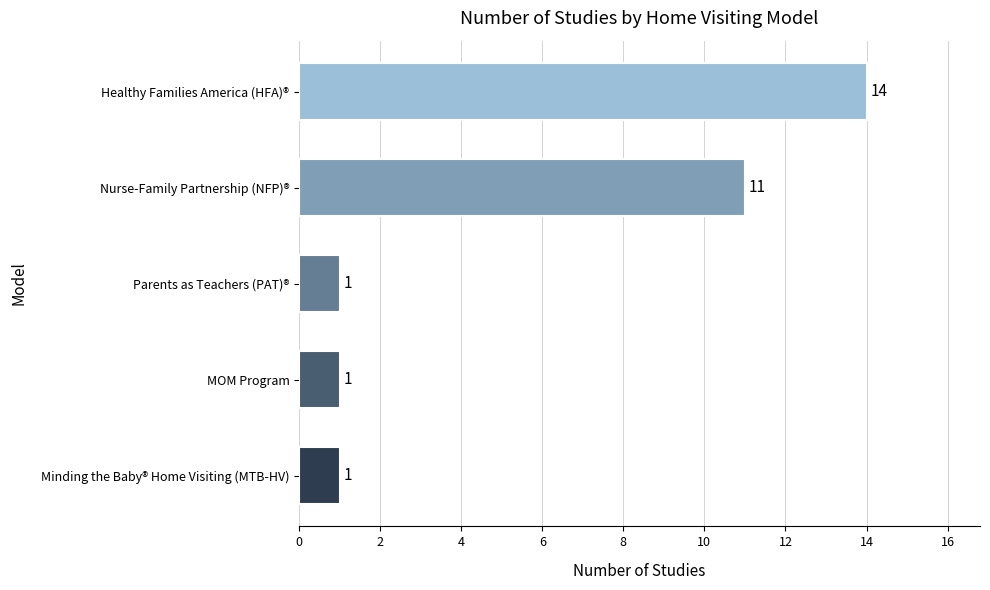

True or false: the data shows 11 at Nurse-Family Partnership (NFP)®.

True